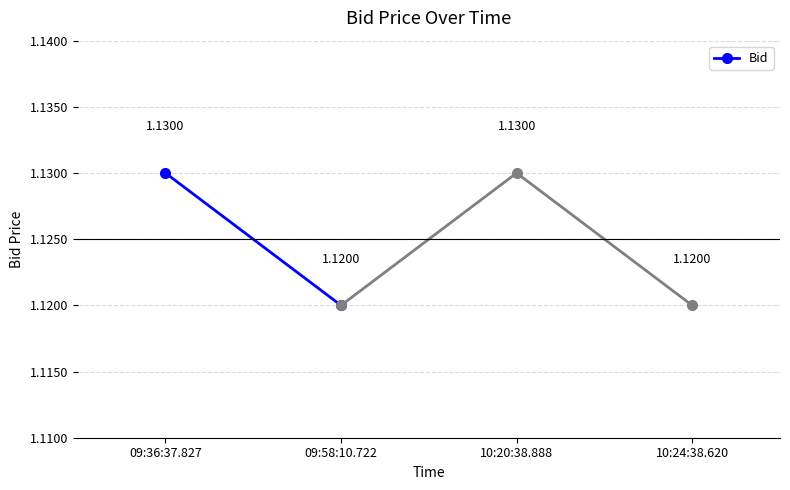

What is the greatest value displayed?

1.1